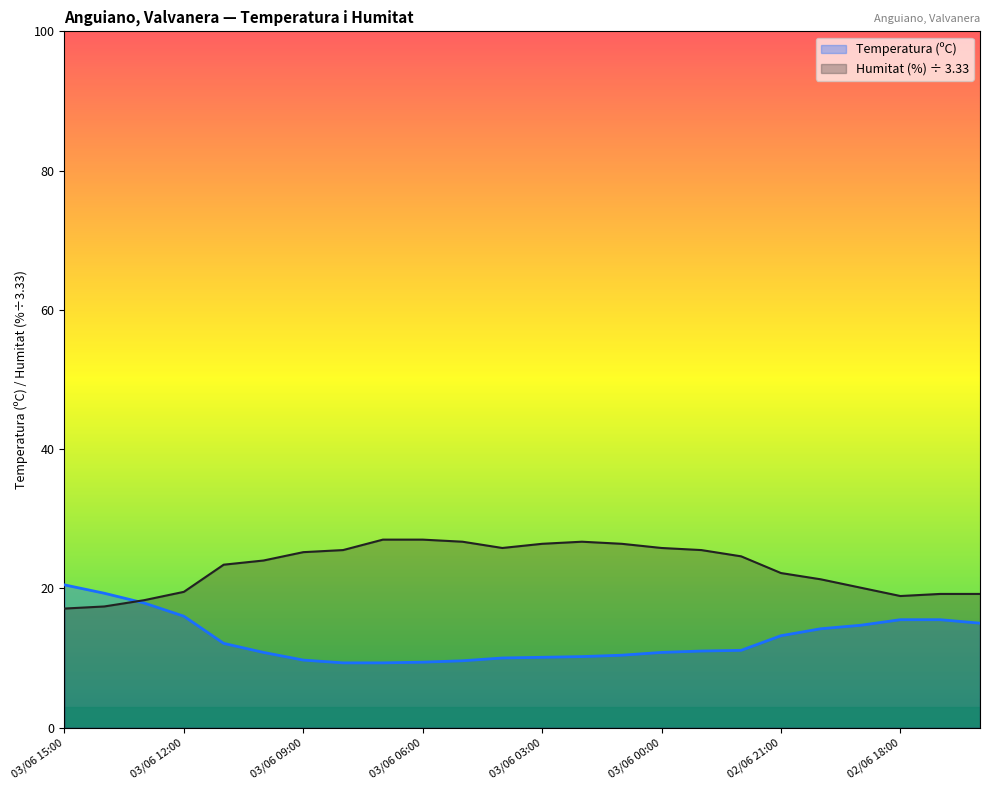

How many lines are shown in the chart?

2